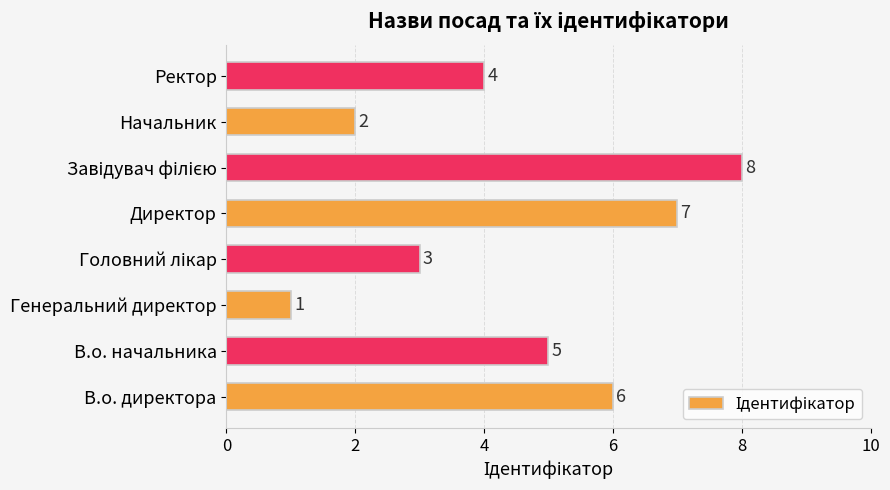

Are the bars grouped side by side (vs. stacked)?

No